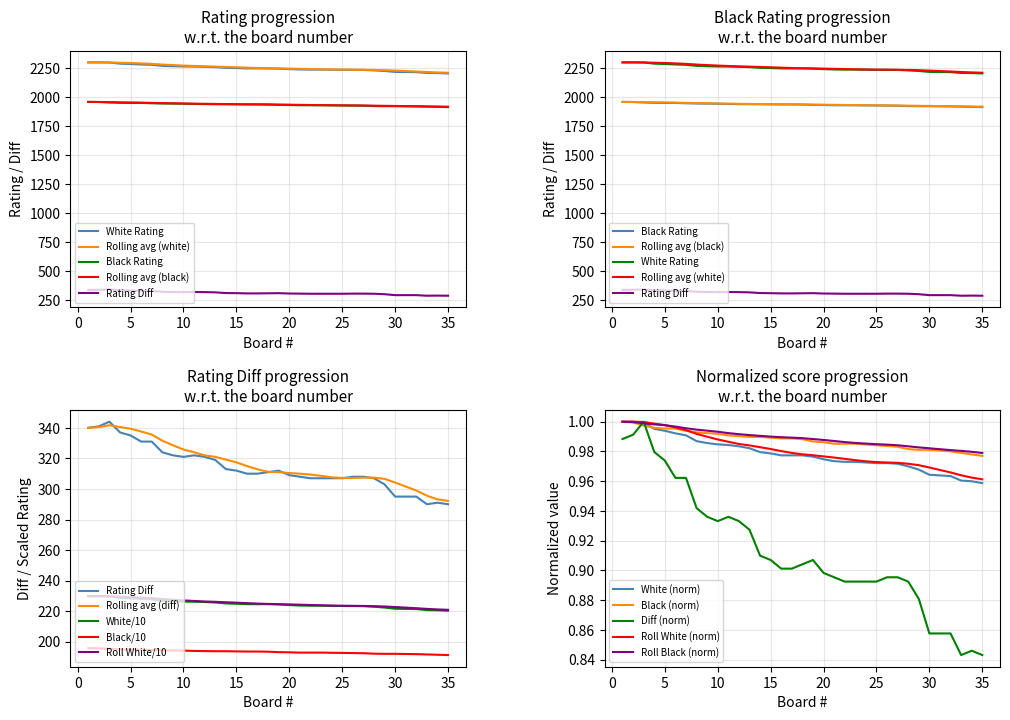

Which category has the highest value across all series?

1